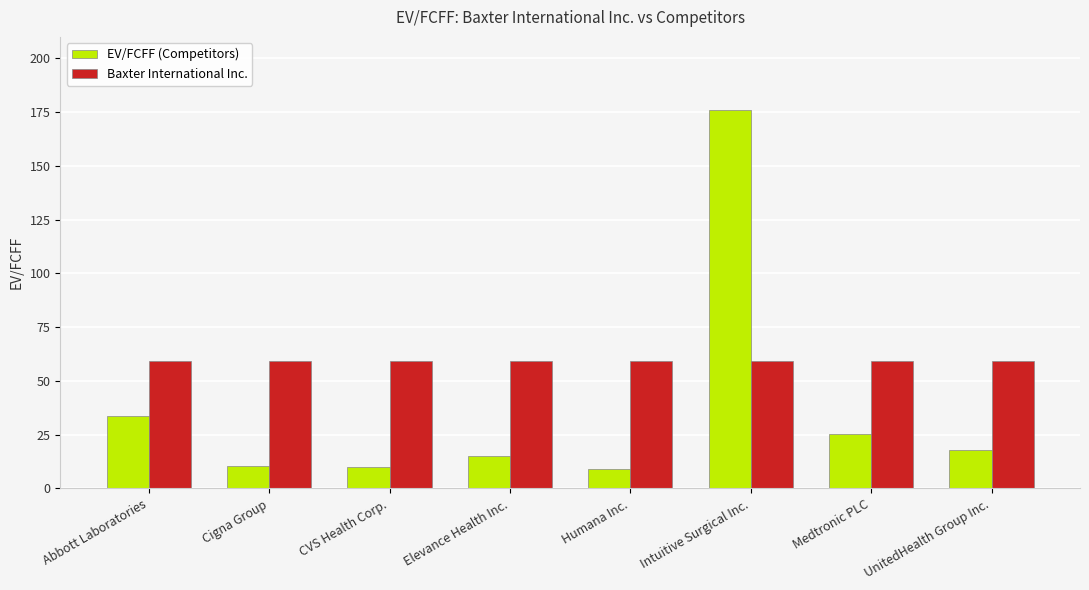

Is the value of Baxter International Inc. at CVS Health Corp. greater than the value of EV/FCFF (Competitors) at CVS Health Corp.?

Yes